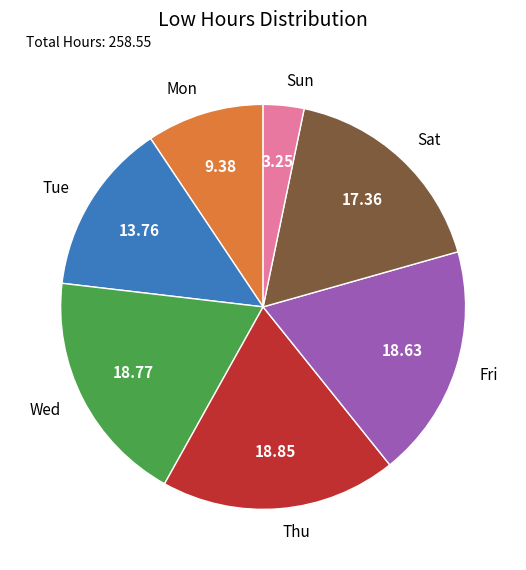

Is there a majority slice in this chart?

No